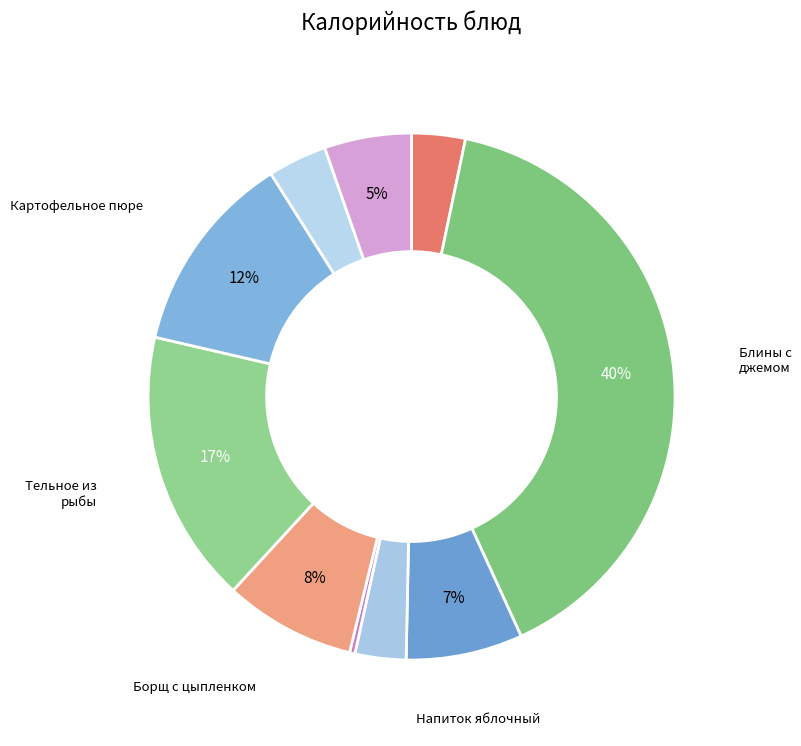

Is there a majority slice in this chart?

No